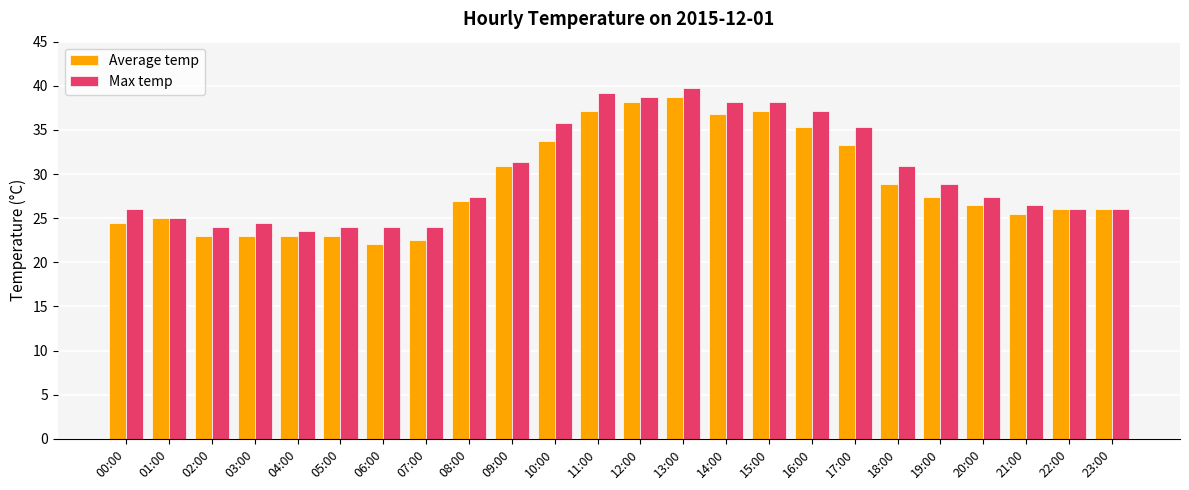

Rank the series at 08:00 from highest to lowest value.

Max temp, Average temp